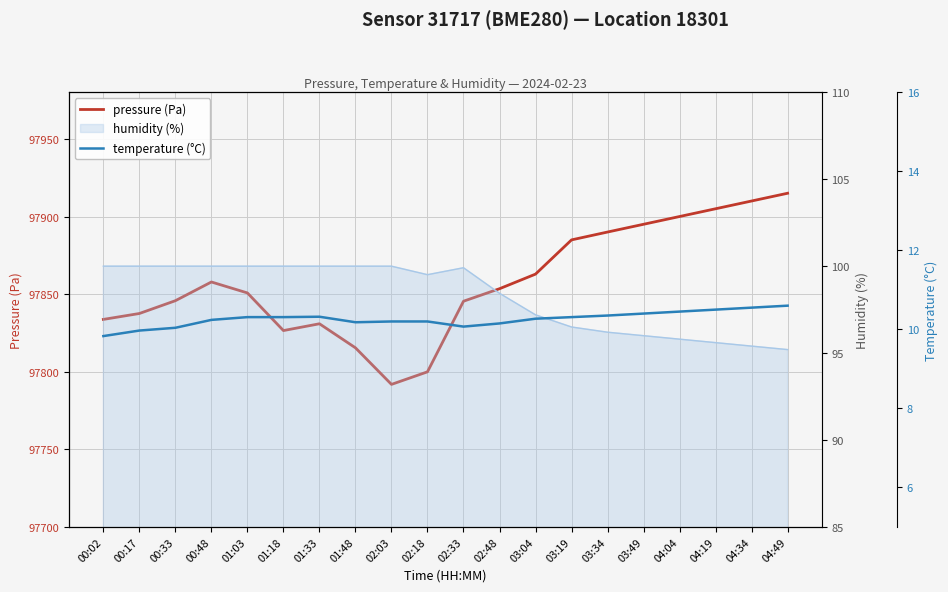

What position from the left is 03:34?

15